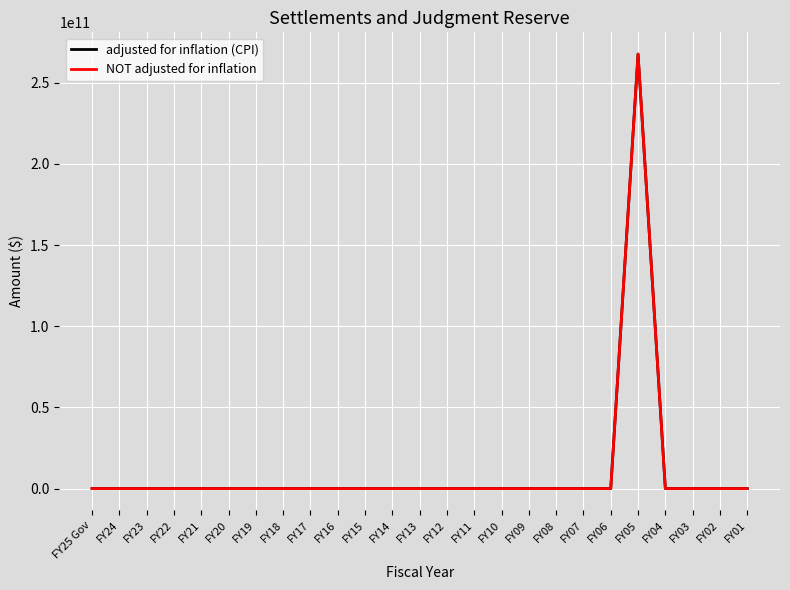

At how many categories does at least one series exceed 50874746145?

1